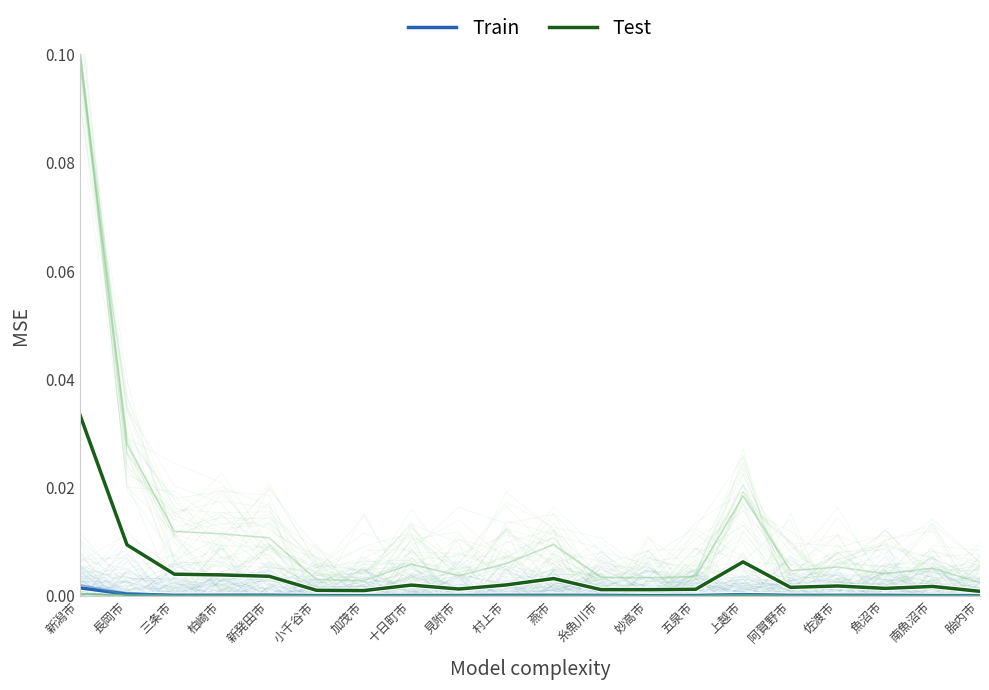

Is it true that Train equals 0.0 at 新潟市?

False